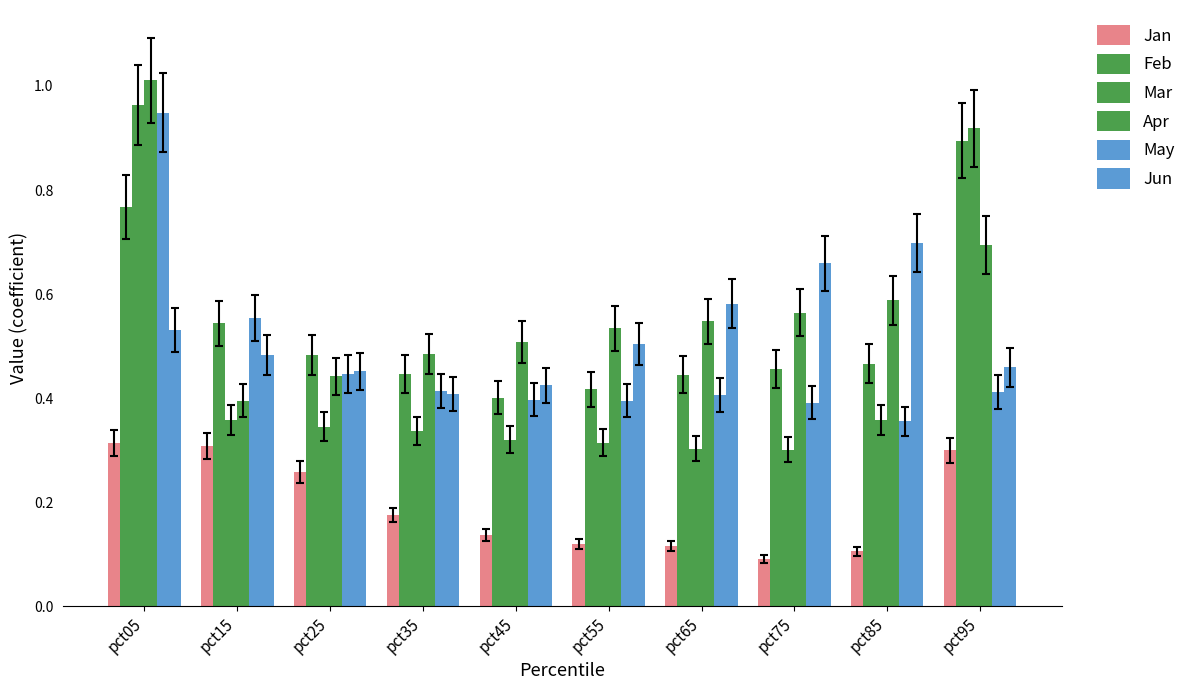

Reading left to right, what are all the values shown in this chart?

Jan: pct05=0.3	pct15=0.3	pct25=0.3	pct35=0.2	pct45=0.1	pct55=0.1	pct65=0.1	pct75=0.1	pct85=0.1	pct95=0.3
Feb: pct05=0.8	pct15=0.5	pct25=0.5	pct35=0.4	pct45=0.4	pct55=0.4	pct65=0.4	pct75=0.5	pct85=0.5	pct95=0.9
Mar: pct05=1.0	pct15=0.4	pct25=0.3	pct35=0.3	pct45=0.3	pct55=0.3	pct65=0.3	pct75=0.3	pct85=0.4	pct95=0.9
Apr: pct05=1.0	pct15=0.4	pct25=0.4	pct35=0.5	pct45=0.5	pct55=0.5	pct65=0.5	pct75=0.6	pct85=0.6	pct95=0.7
May: pct05=0.9	pct15=0.6	pct25=0.4	pct35=0.4	pct45=0.4	pct55=0.4	pct65=0.4	pct75=0.4	pct85=0.4	pct95=0.4
Jun: pct05=0.5	pct15=0.5	pct25=0.5	pct35=0.4	pct45=0.4	pct55=0.5	pct65=0.6	pct75=0.7	pct85=0.7	pct95=0.5